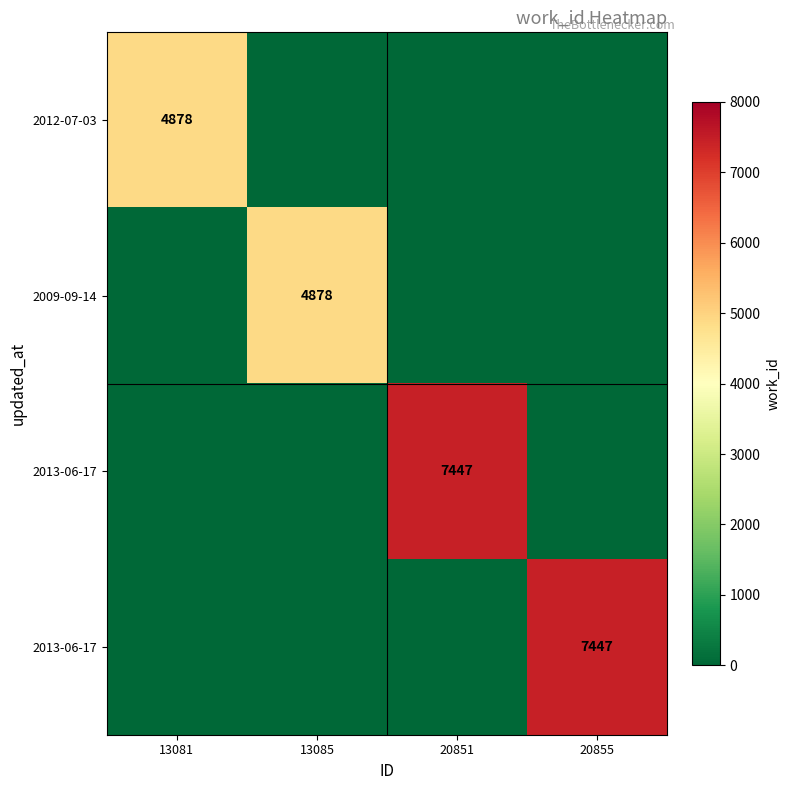

Between 20851 and 20855, which is larger?

20851